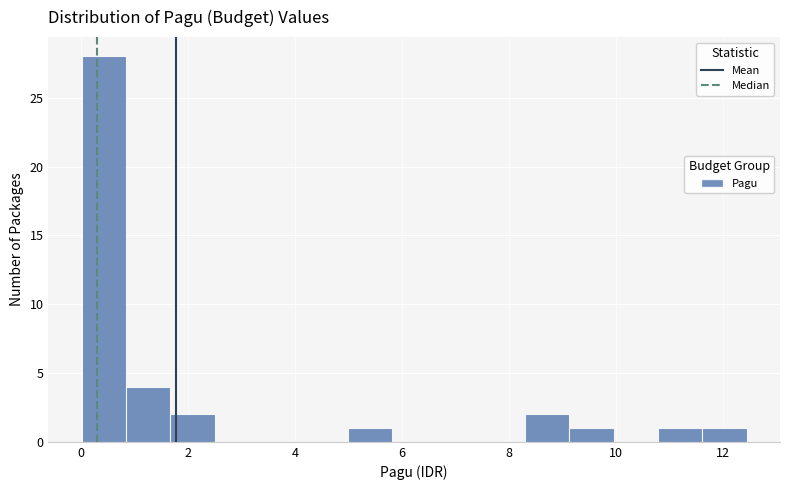

How tall is the bar that spans 8.4 to 9.2 on the x-axis? Neither the bar edges nor the heights are printed on the chart, so give them approximately, as read against the axes.

2